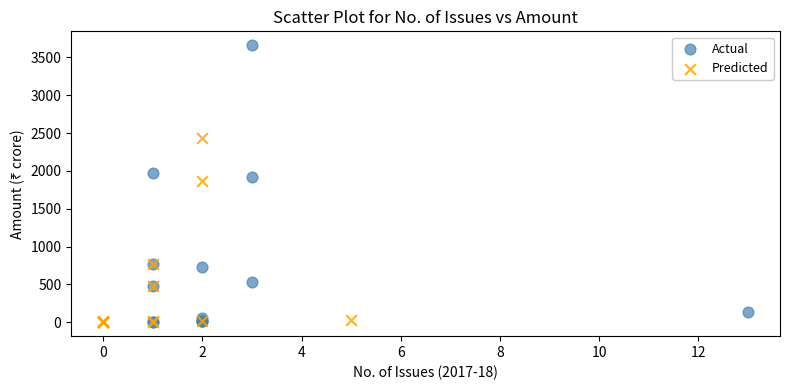

Which series has the largest Y range (max minus min)?

Actual